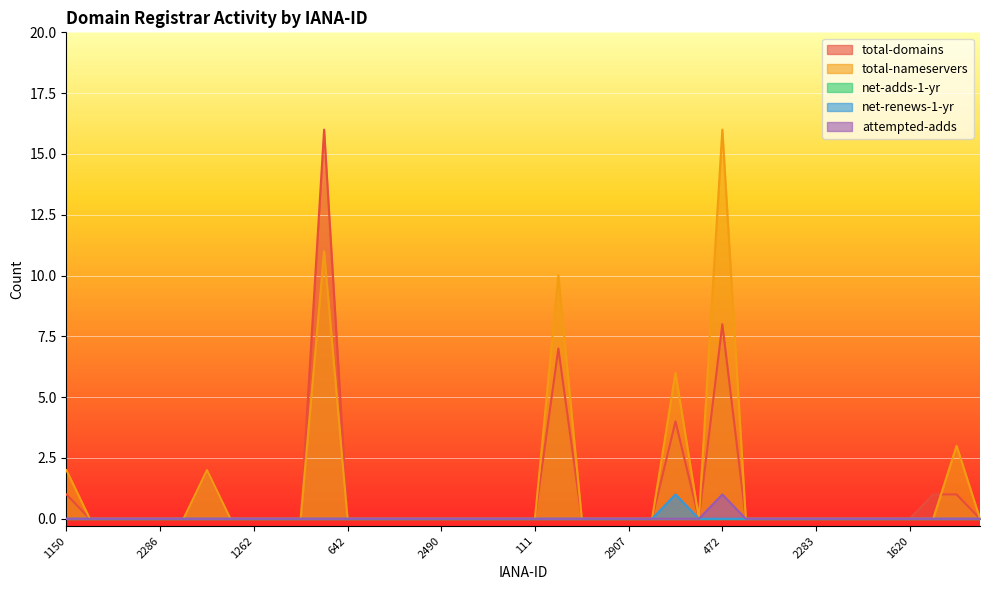

What is the difference between the maximum and minimum values in the total-nameservers series?

16